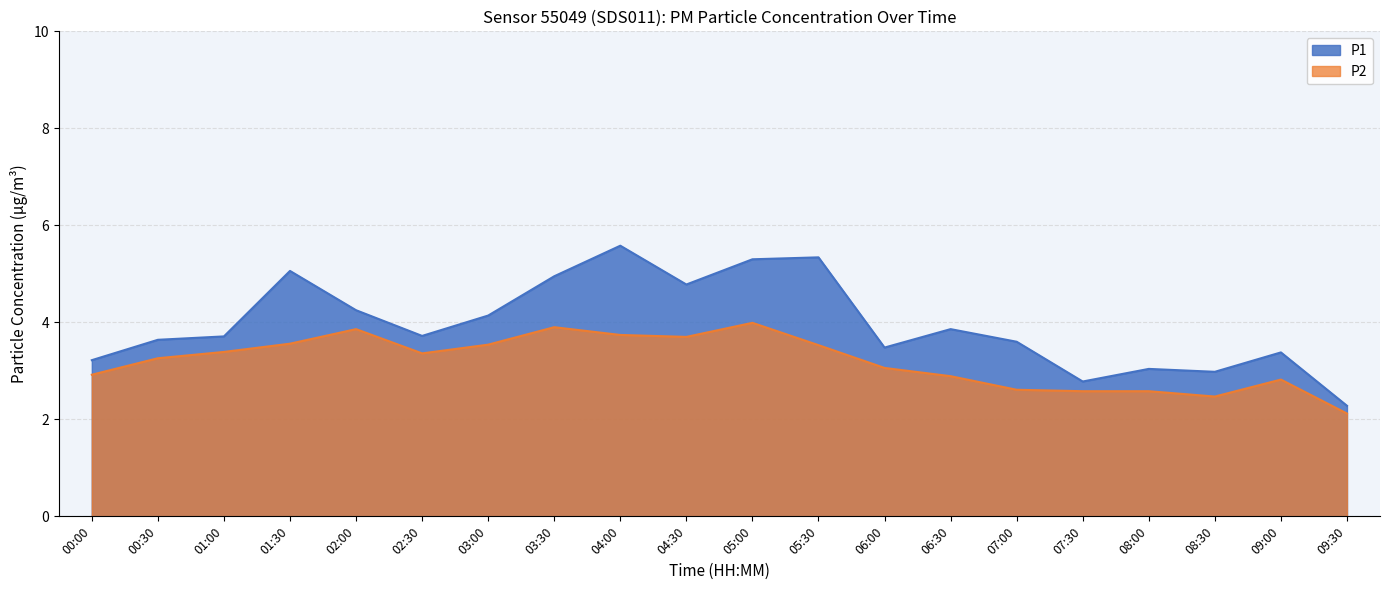

What are all the series names shown in the legend?

P1, P2